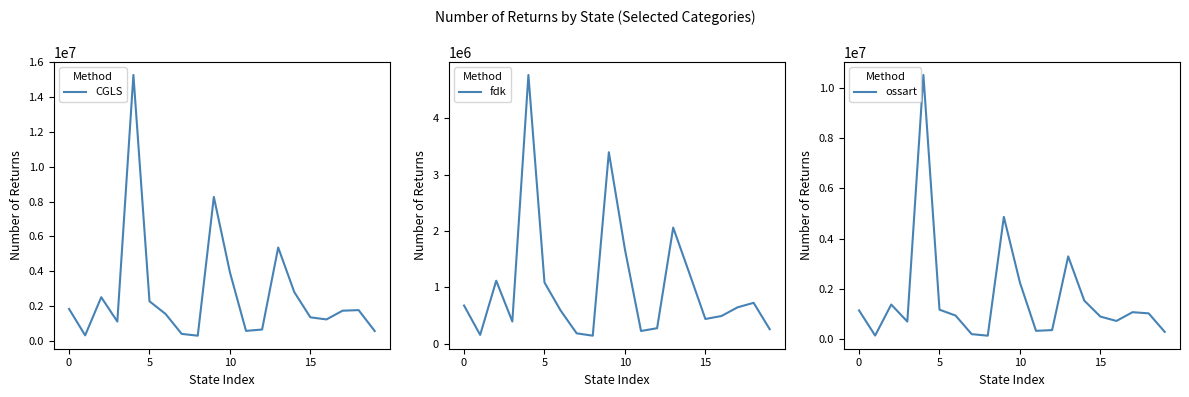

How many series are shown in this chart?

3